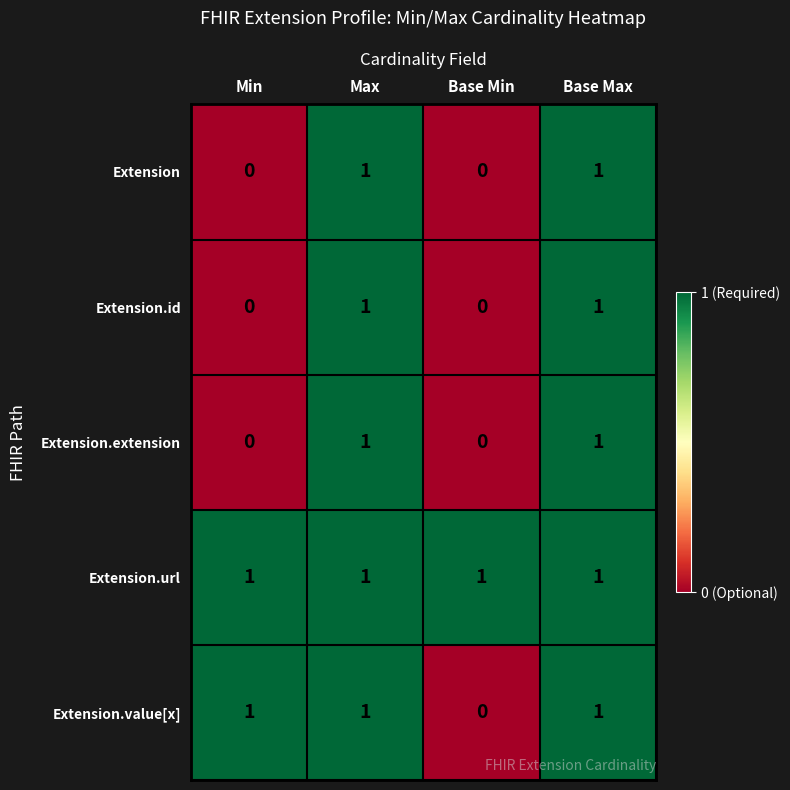

How many Extension.value[x] values are between 1 and 2?

3